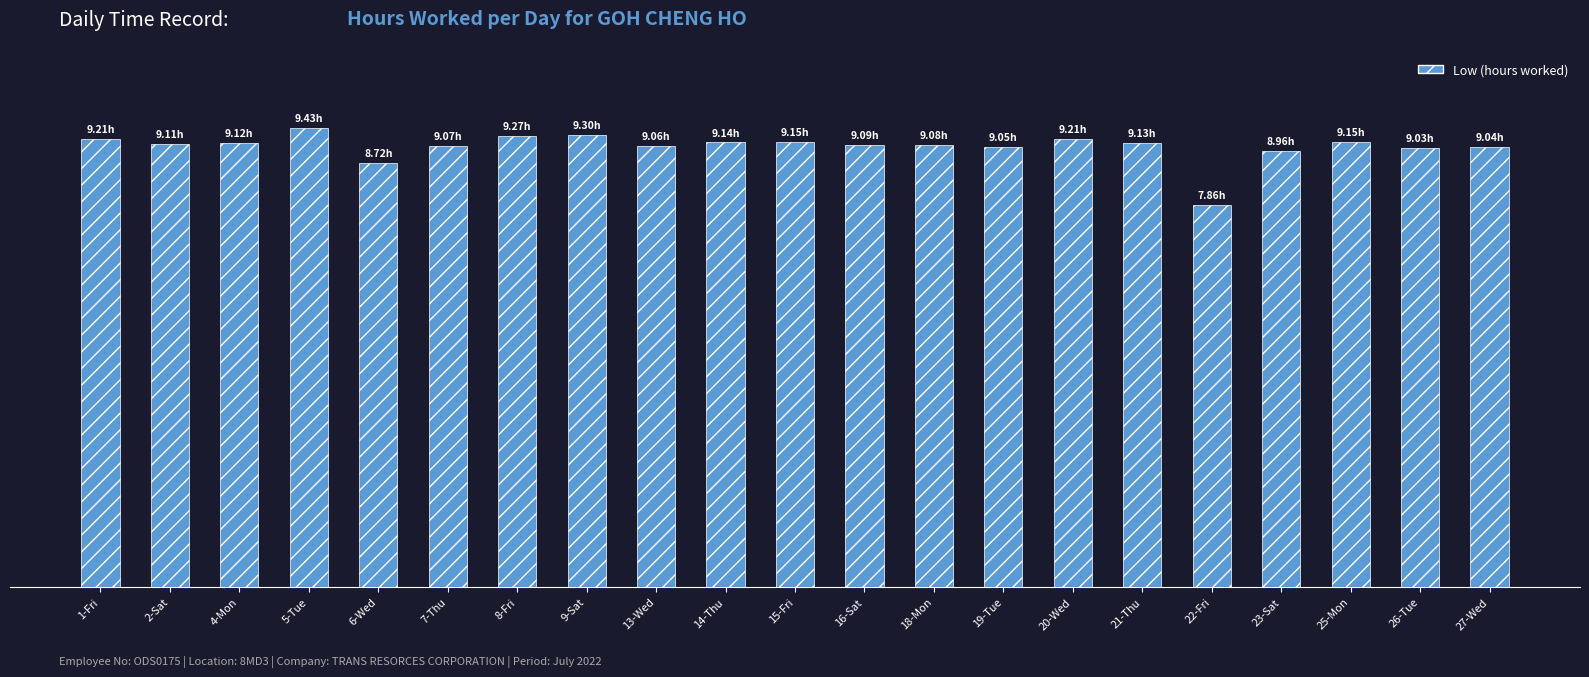

Reading left to right, transcribe all the data shown in this chart.

1-Fri=9.2	2-Sat=9.1	4-Mon=9.1	5-Tue=9.4	6-Wed=8.7	7-Thu=9.1	8-Fri=9.3	9-Sat=9.3	13-Wed=9.1	14-Thu=9.1	15-Fri=9.2	16-Sat=9.1	18-Mon=9.1	19-Tue=9.1	20-Wed=9.2	21-Thu=9.1	22-Fri=7.9	23-Sat=9.0	25-Mon=9.2	26-Tue=9.0	27-Wed=9.0